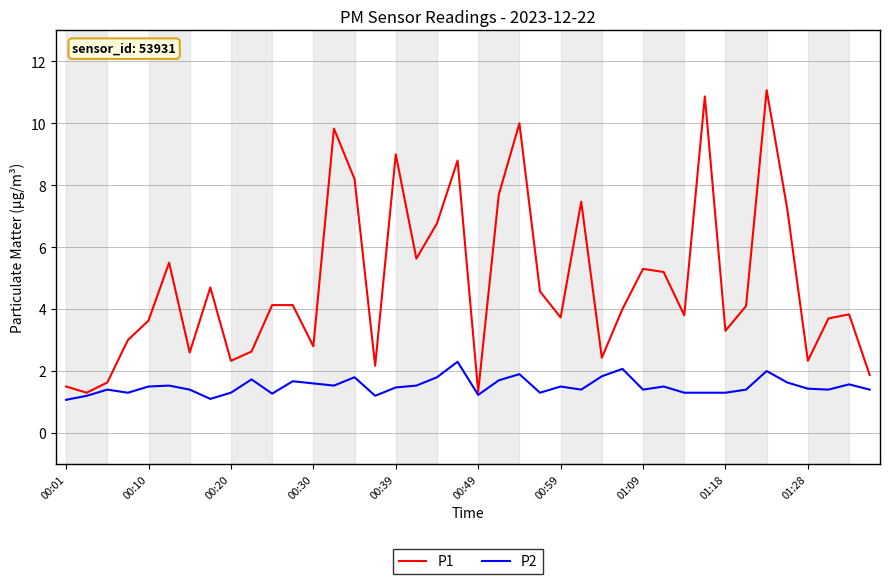

Which series has the largest total across all categories?

P1